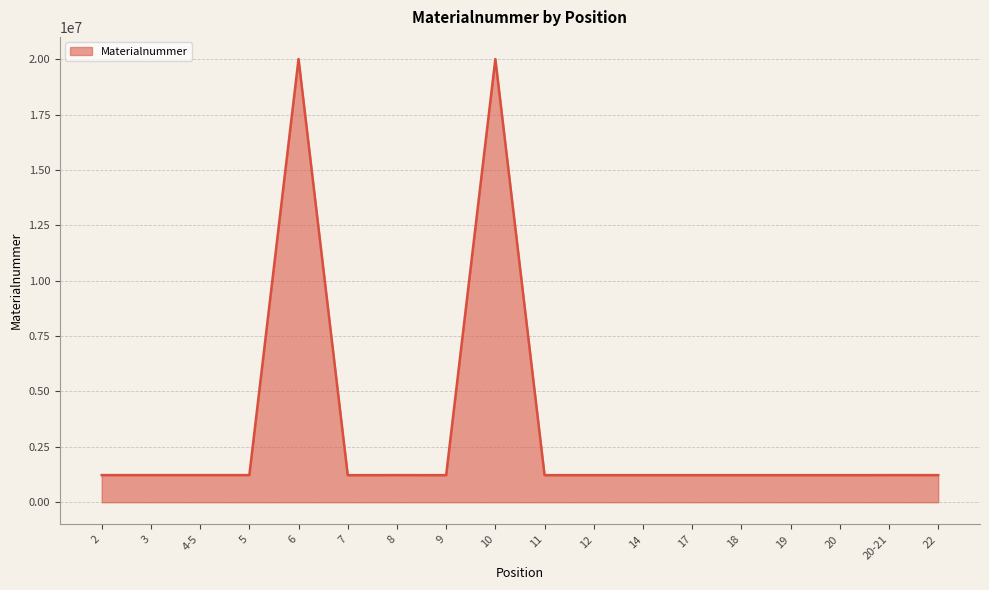

Approximately how many times larger is the value at 20-21 compared to 11?

1.0